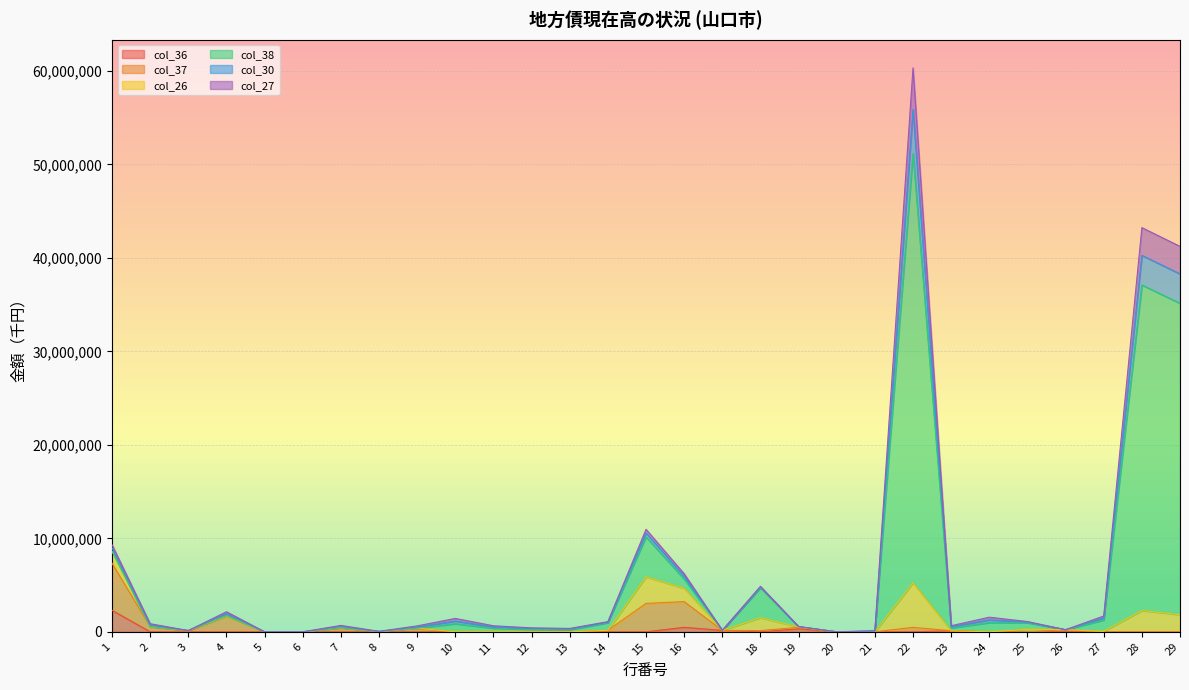

The col_36 series shows 0 at 5. True or false?

True